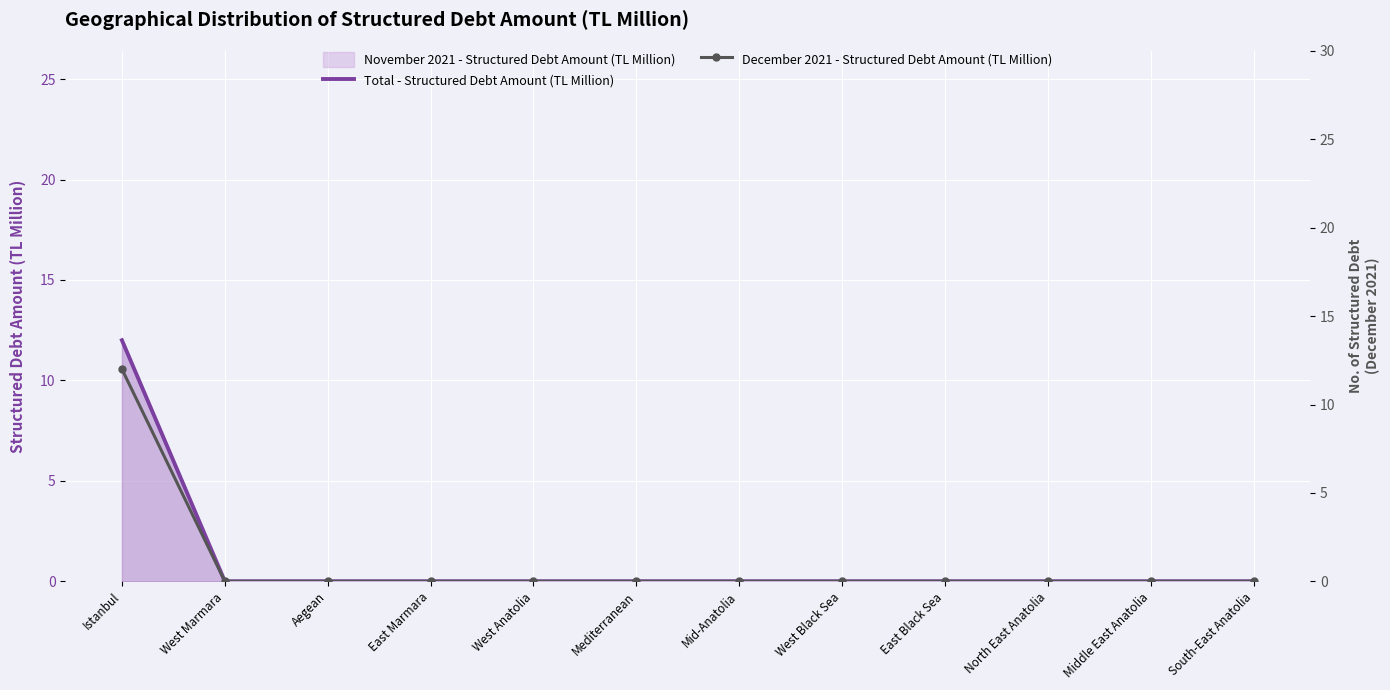

How many positive values does the Total - Structured Debt Amount (TL Million) series have?

1